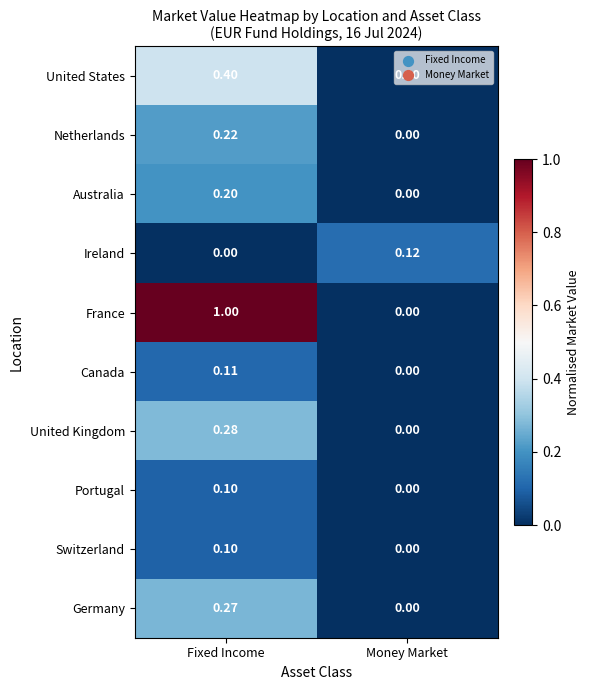

Which category has the lowest value in the Australia series?

Money Market